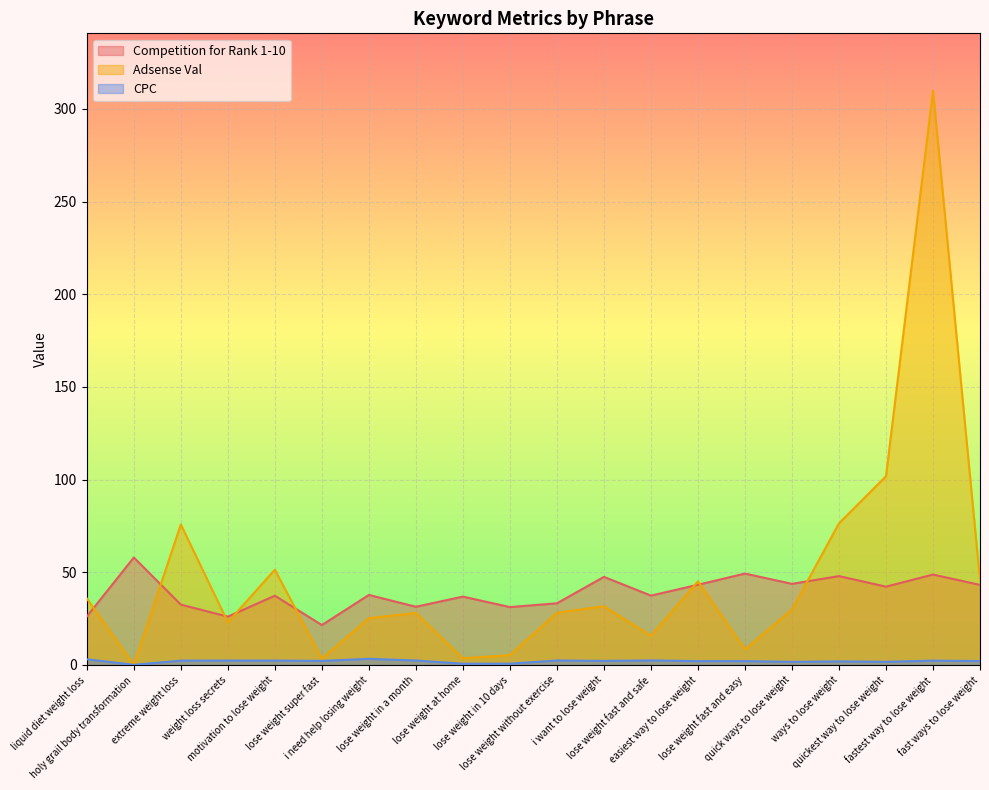

The value of Adsense Val at i need help losing weight is 15.4. True or false?

False